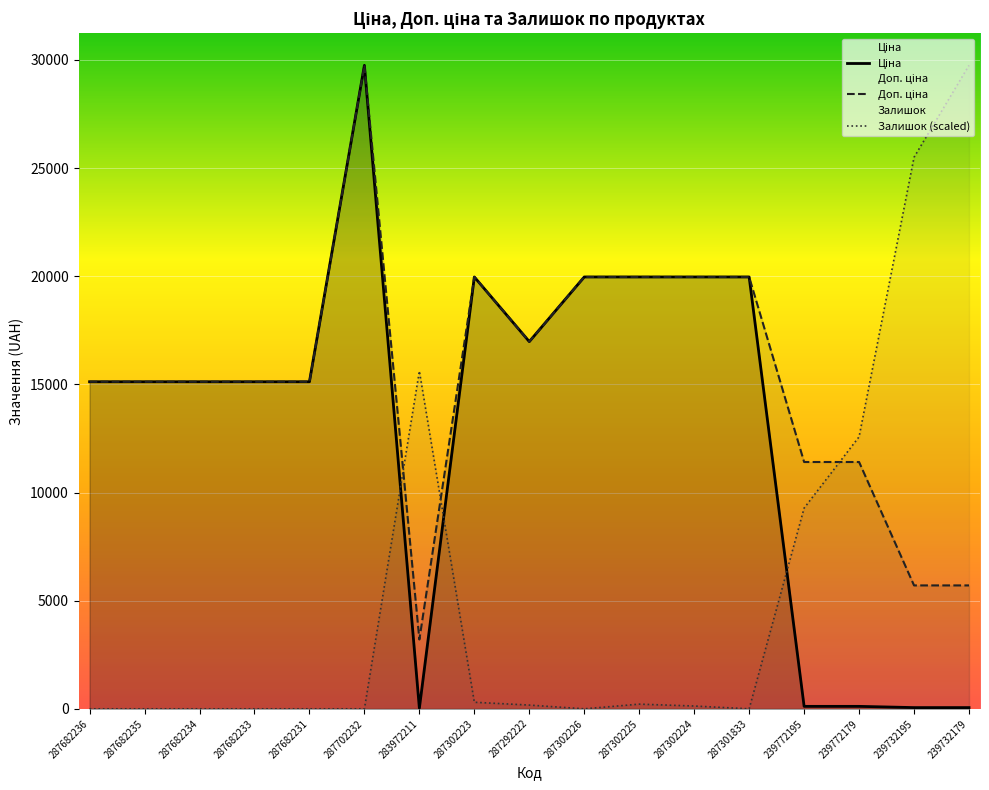

Between 287682235 and 287682231, which series saw the biggest shift?

Ціна